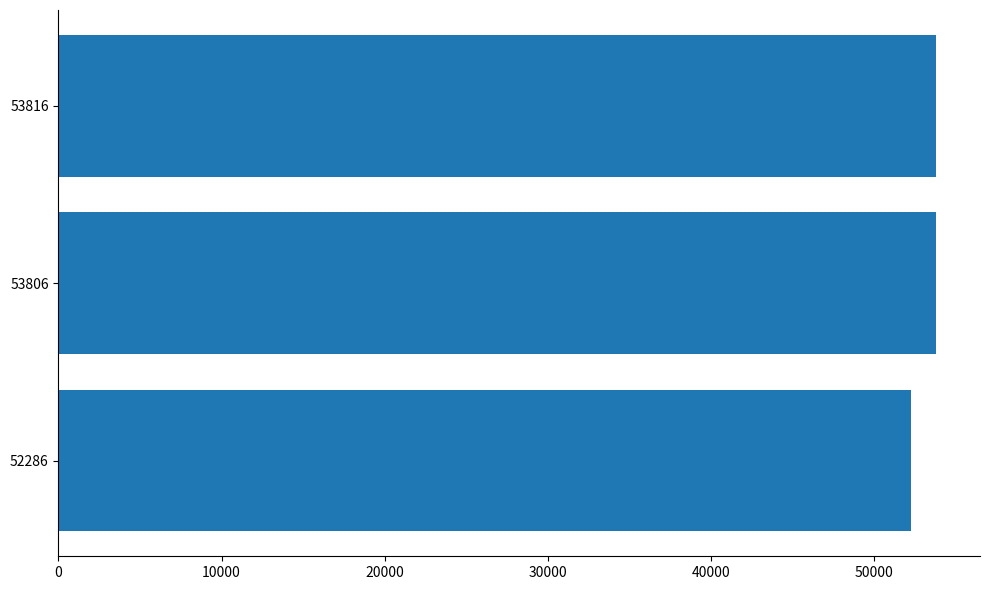

The value at 53806 is 21466. True or false?

False